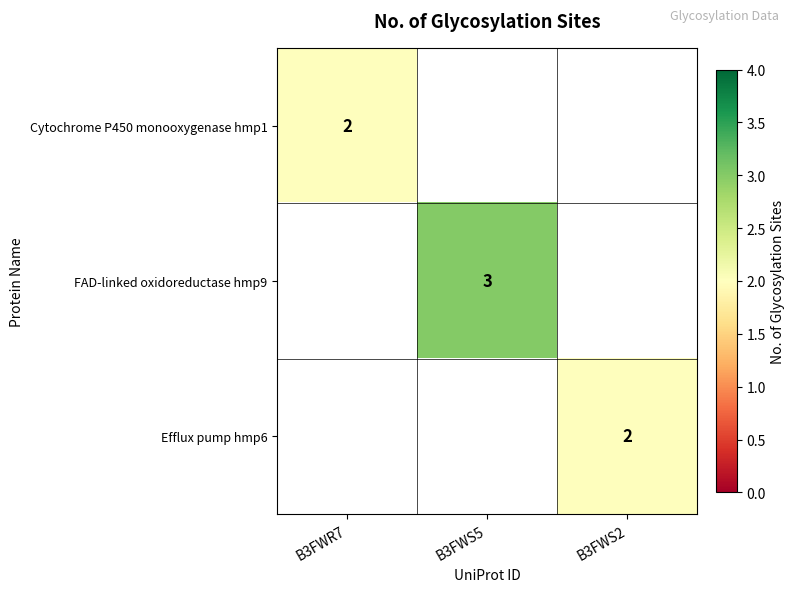

Is the value of Cytochrome P450 monooxygenase hmp1 at B3FWR7 greater than the value of FAD-linked oxidoreductase hmp9 at B3FWS5?

No